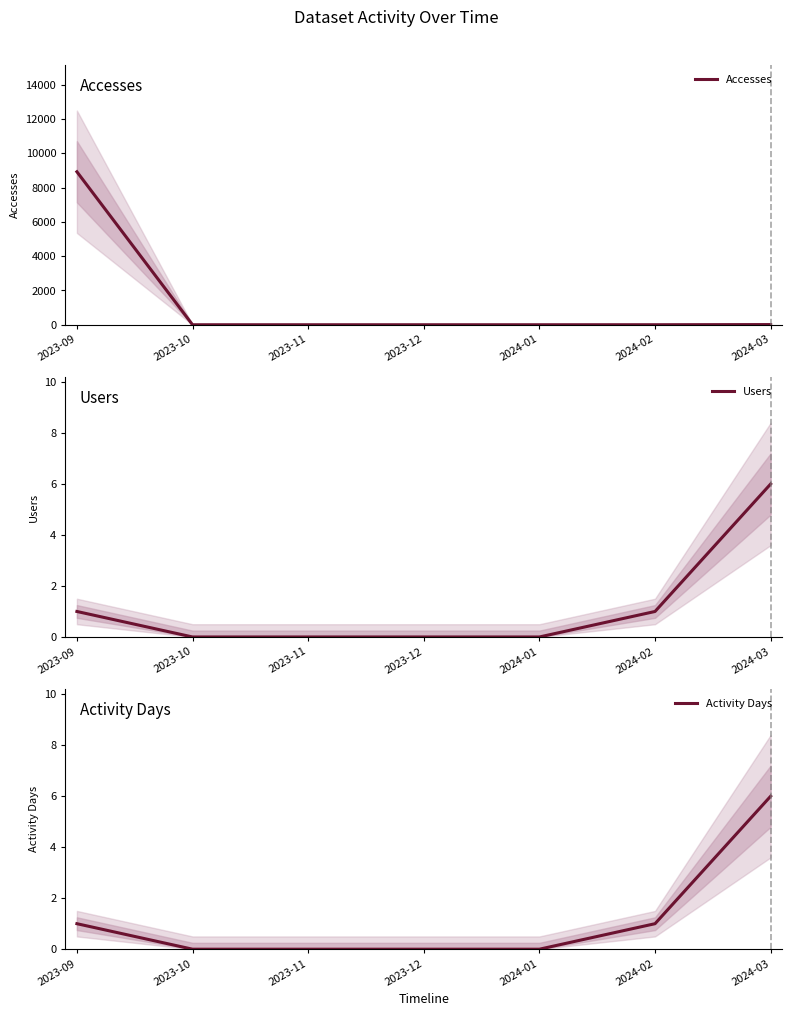

Is the value of Activity Days at 2024-01 greater than the value of Accesses at 2023-09?

No